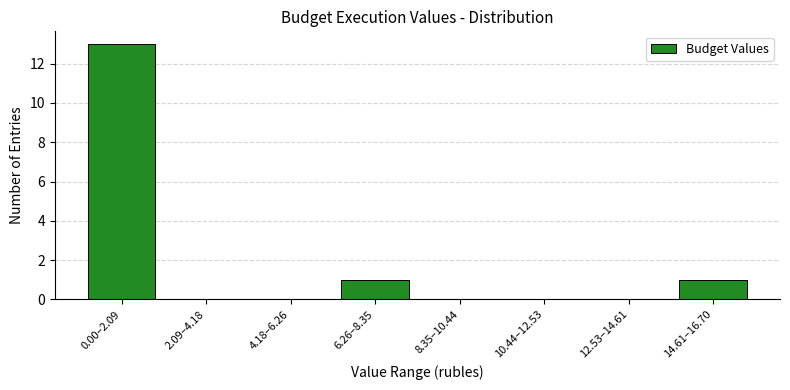

Reading left to right, list all the values displayed in this chart.

0.00–2.09=13	2.09–4.18=0	4.18–6.26=0	6.26–8.35=1	8.35–10.44=0	10.44–12.53=0	12.53–14.61=0	14.61–16.70=1